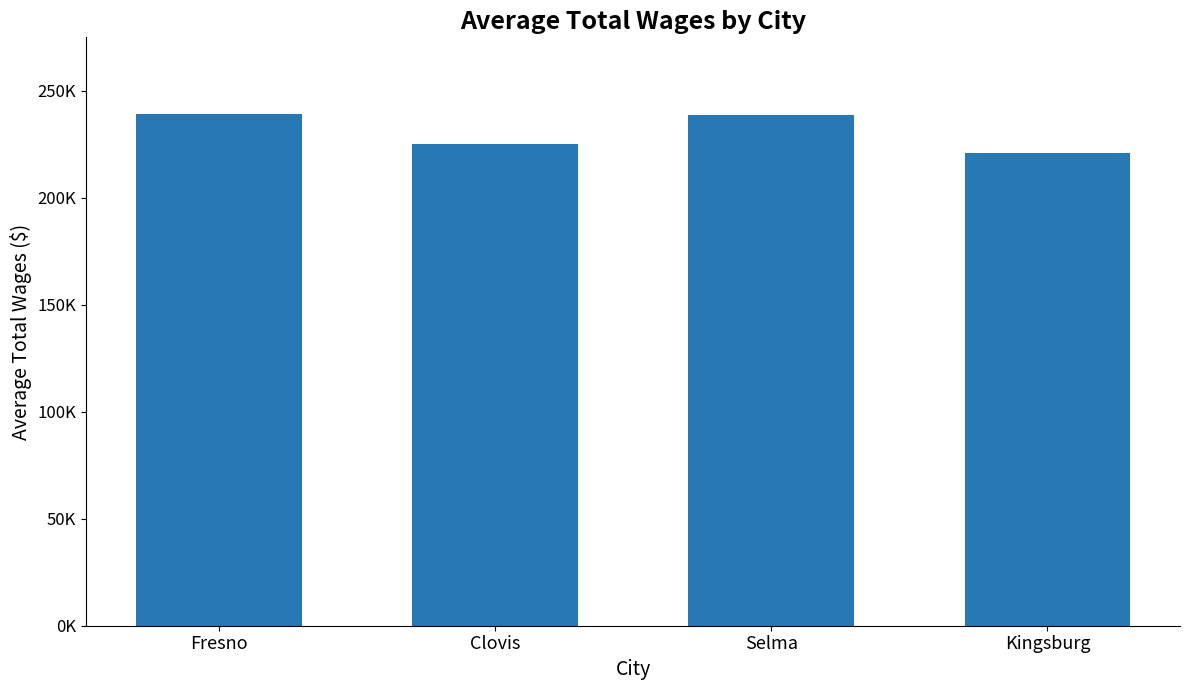

What is the ratio of the value at Clovis to the value at Fresno?

0.9